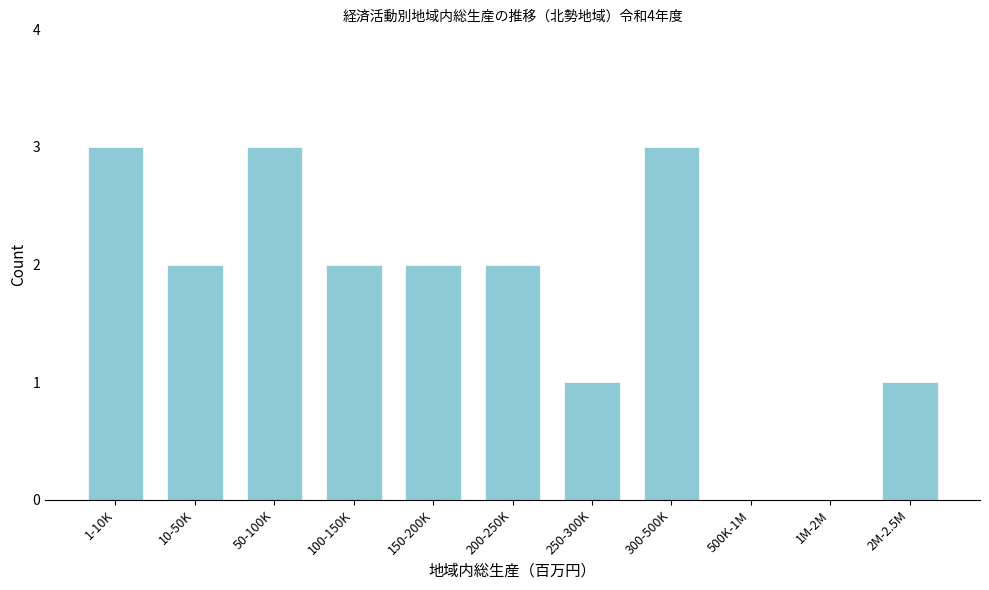

Reading right to left, transcribe all the data shown in this chart.

2M-2.5M=1	1M-2M=0	500K-1M=0	300-500K=3	250-300K=1	200-250K=2	150-200K=2	100-150K=2	50-100K=3	10-50K=2	1-10K=3